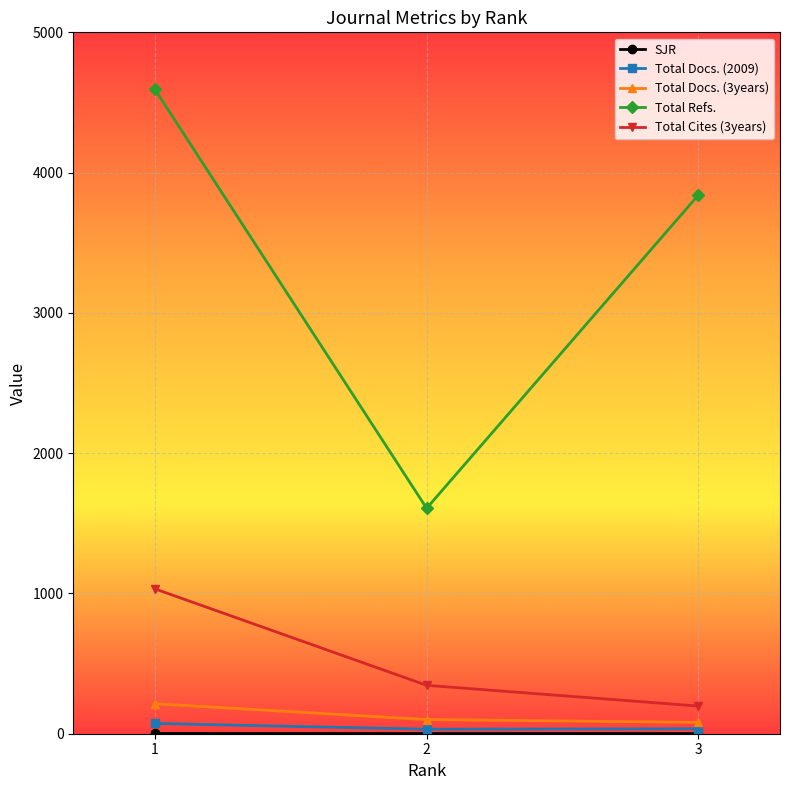

Between 2 and 3, which series saw the biggest shift?

Total Refs.